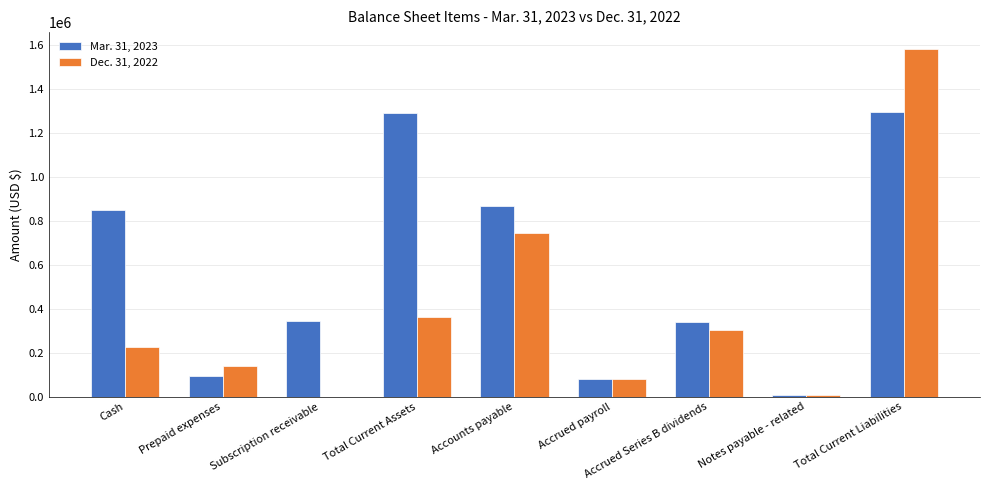

Between Accounts payable and Accrued payroll, which series saw the biggest shift?

Mar. 31, 2023